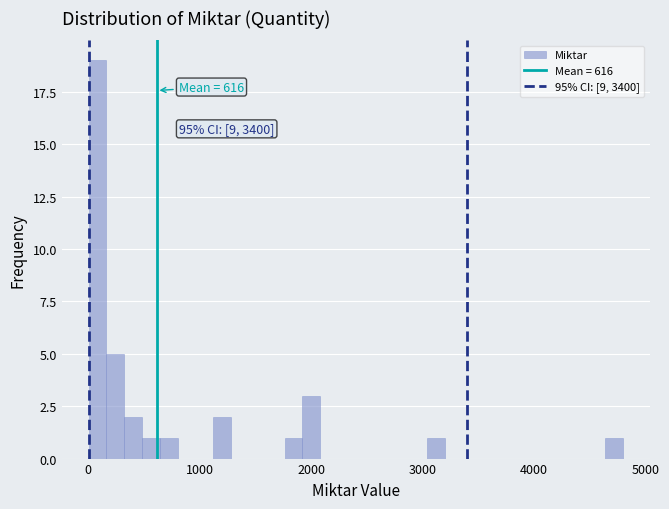

Around what value on the x-axis is the tallest bar? Give the approximate position of its centre, as read against the axis.

100